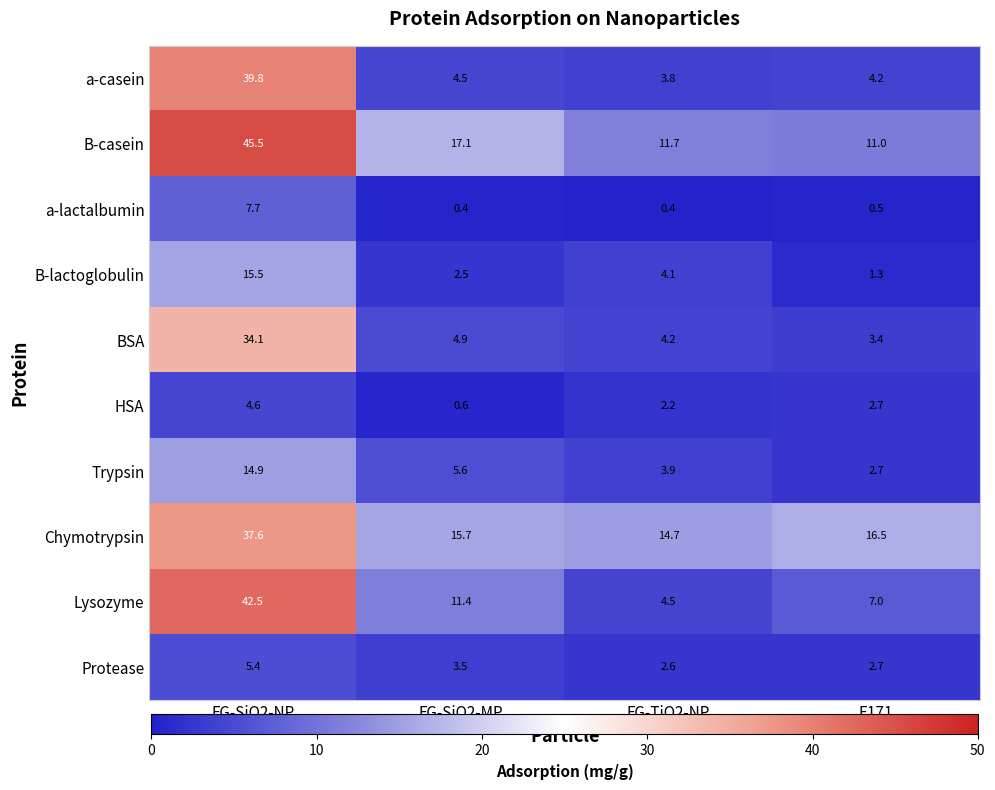

What is the average value of the Chymotrypsin series?

21.1